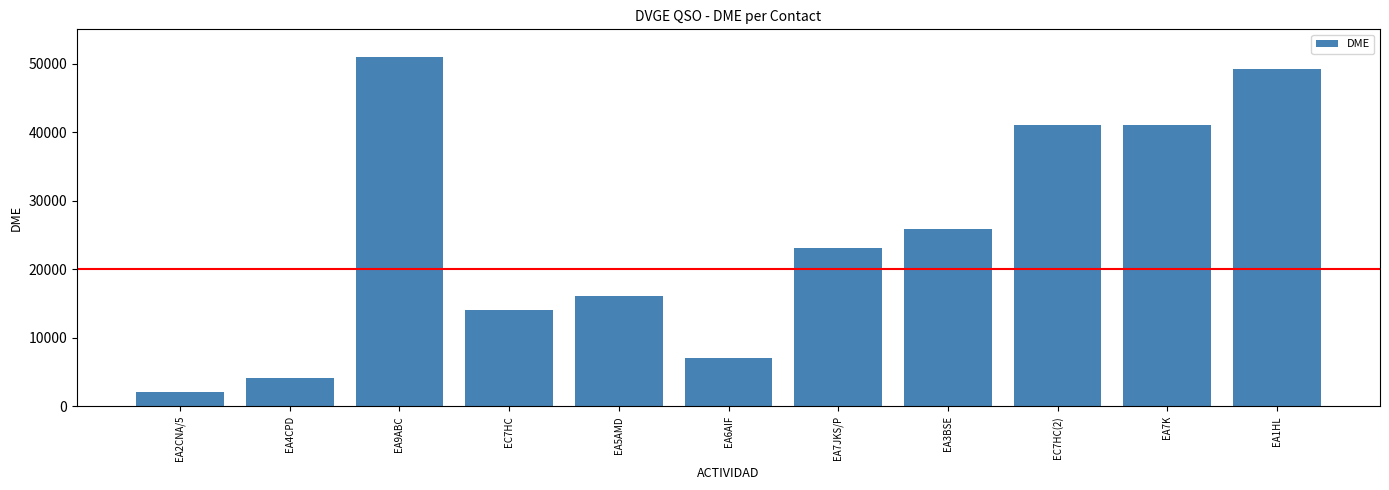

Does the chart contain any negative values?

No